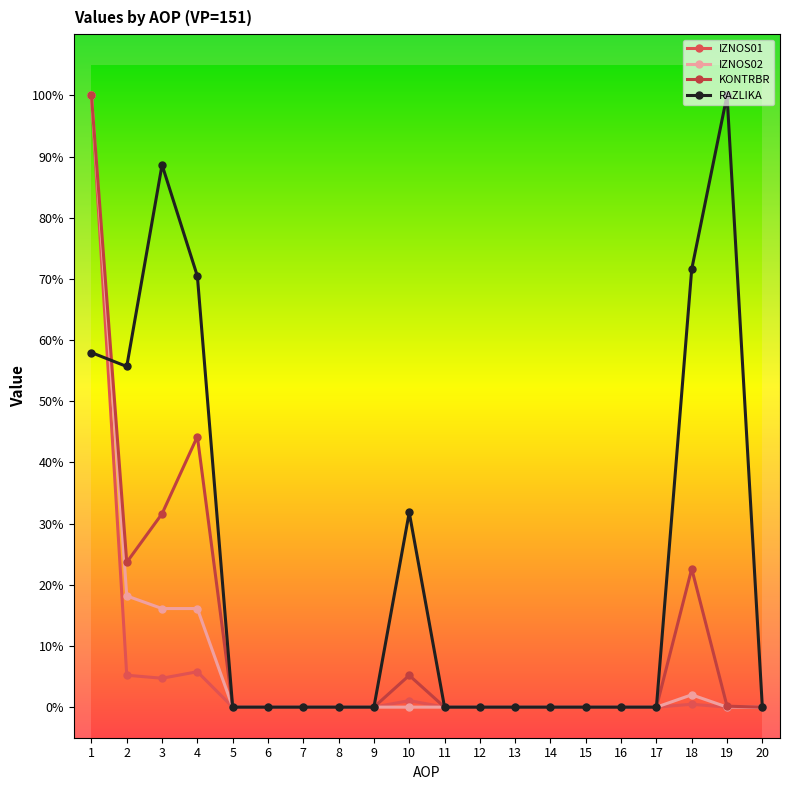

True or false: IZNOS02 and RAZLIKA intersect in this chart.

True